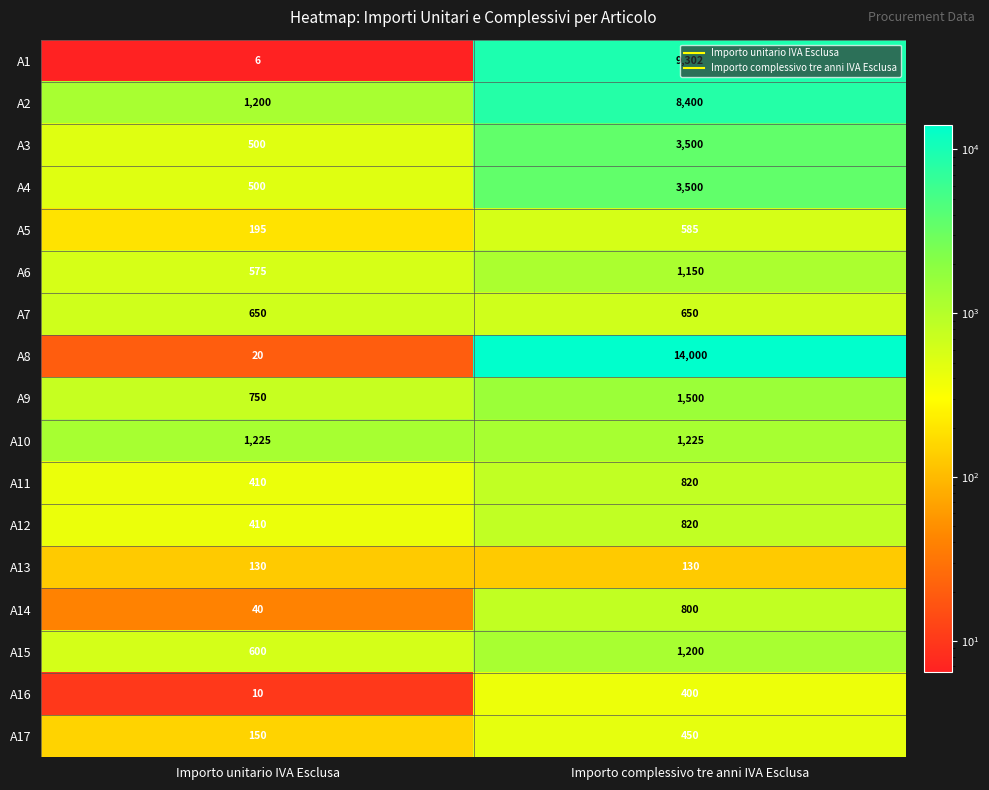

At which label is A16 closest to 205?

Importo unitario IVA Esclusa